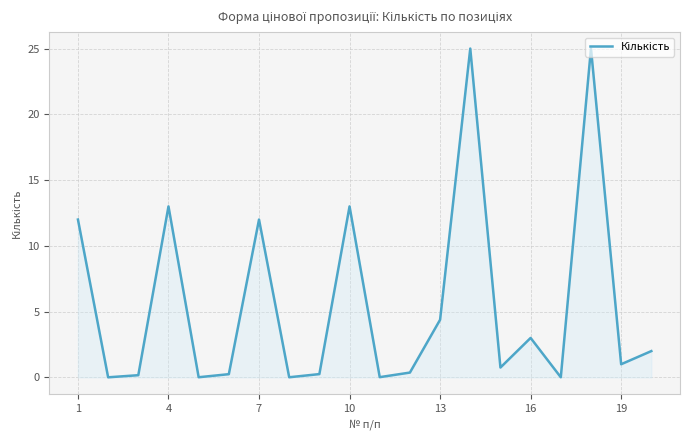

What is the sum of all values?

112.2